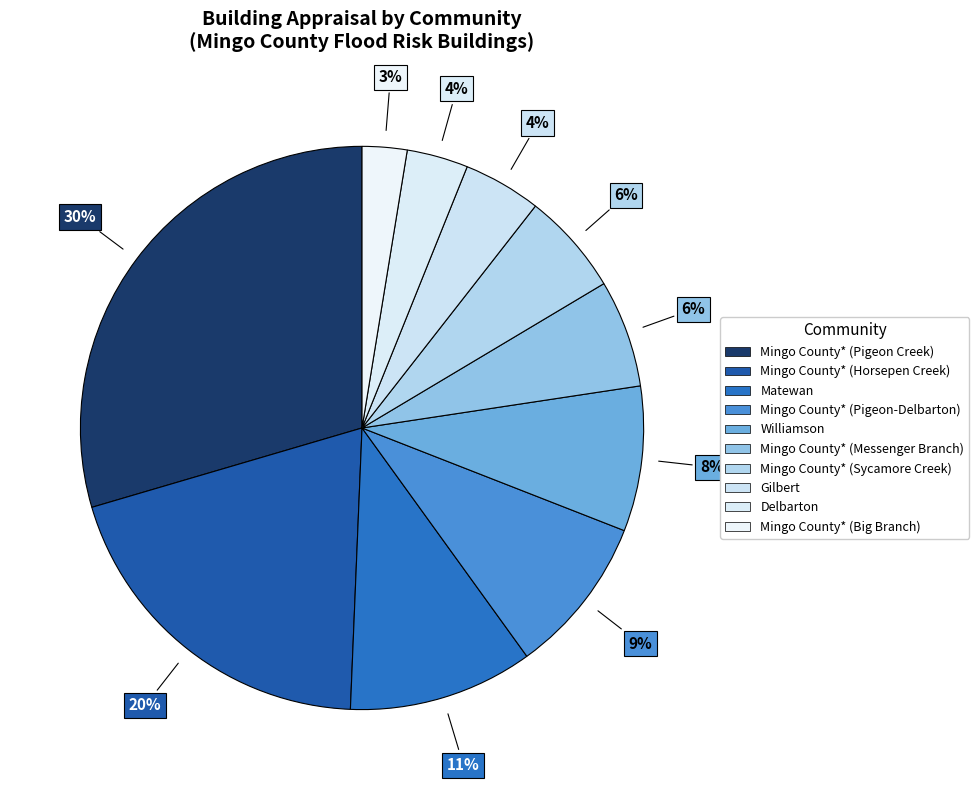

To the nearest percent, what is the difference between the largest and smallest slice percentages?

27%